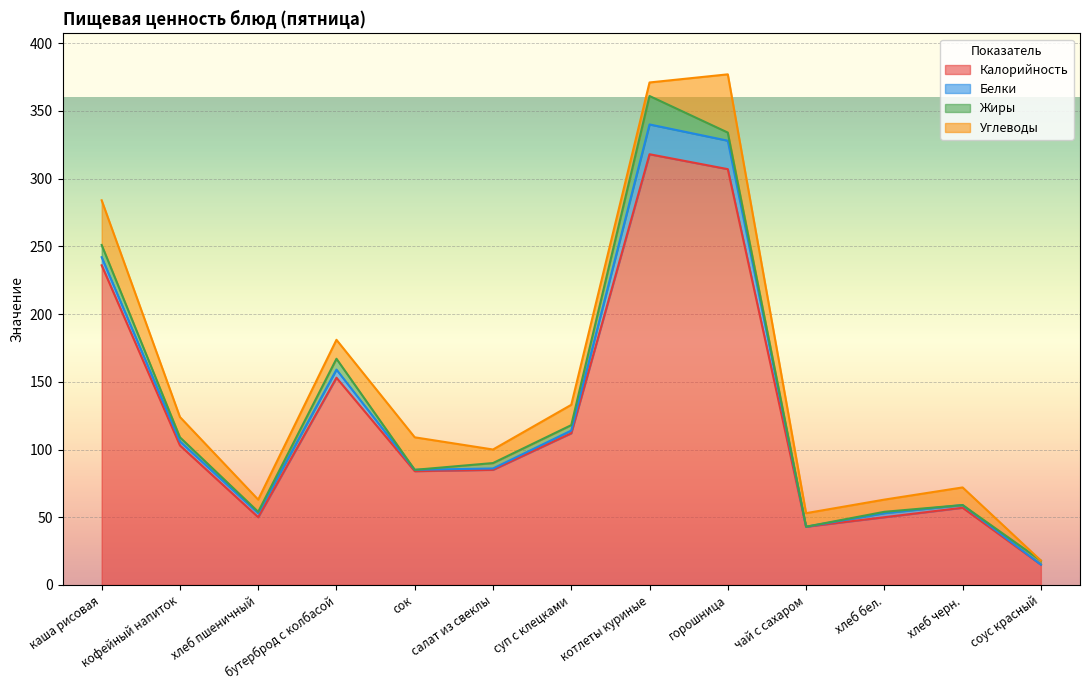

Count the number of data series in this chart.

4